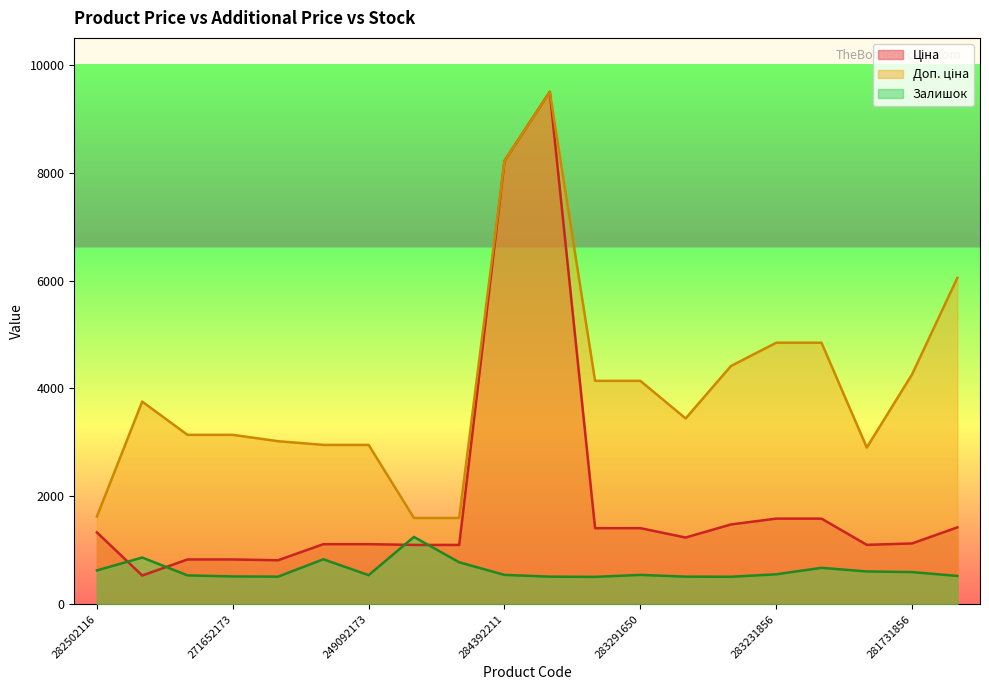

Reading left to right, list all the values displayed in this chart.

Ціна: 282502116=1331.7	283972211=532.6	271652174=830.0	271652173=830.0	271642174=815.3	249092174=1113.5	249092173=1113.5	271702230=1099.5	271702229=1099.5	284392211=8219.5	248922198=9500.0	283291856=1410.4	283291650=1410.4	283280563=1236.2	283261651=1479.1	283231856=1587.1	283231651=1587.1	283220563=1101.2	281731856=1127.0	283481953=1425.1
Доп. ціна: 282502116=1627.1	283972211=3756.9	271652174=3140.4	271652173=3140.4	271642174=3022.6	249092174=2953.9	249092173=2953.9	271702230=1599.2	271702229=1599.2	284392211=8219.5	248922198=9500.0	283291856=4141.6	283291650=4141.6	283280563=3444.7	283261651=4416.4	283231856=4848.3	283231651=4848.3	283220563=2904.8	281731856=4261.9	283481953=6050.7
Залишок: 282502116=627.0	283972211=865.8	271652174=534.6	271652173=515.2	271642174=511.2	249092174=833.3	249092173=538.6	271702230=1247.9	271702229=777.4	284392211=543.7	248922198=511.2	283291856=507.1	283291650=543.7	283280563=511.2	283261651=509.1	283231856=554.9	283231651=674.8	283220563=607.7	281731856=595.5	283481953=524.4